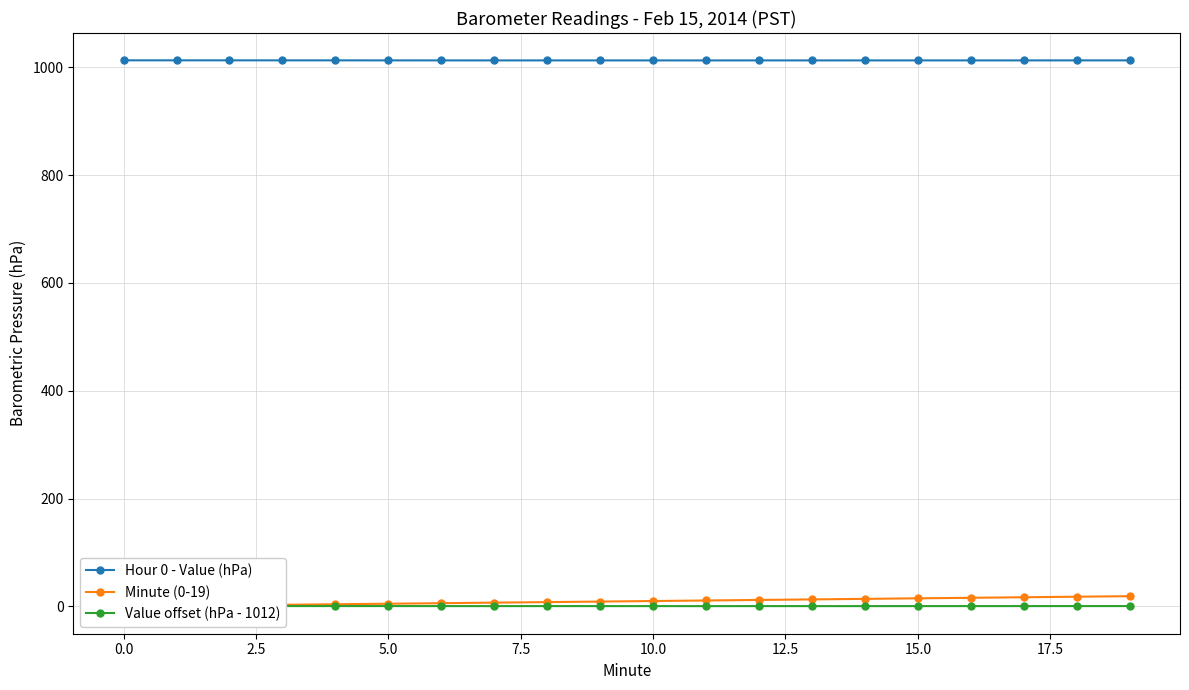

True or false: Minute (0-19) and Hour 0 - Value (hPa) cross at least once.

False